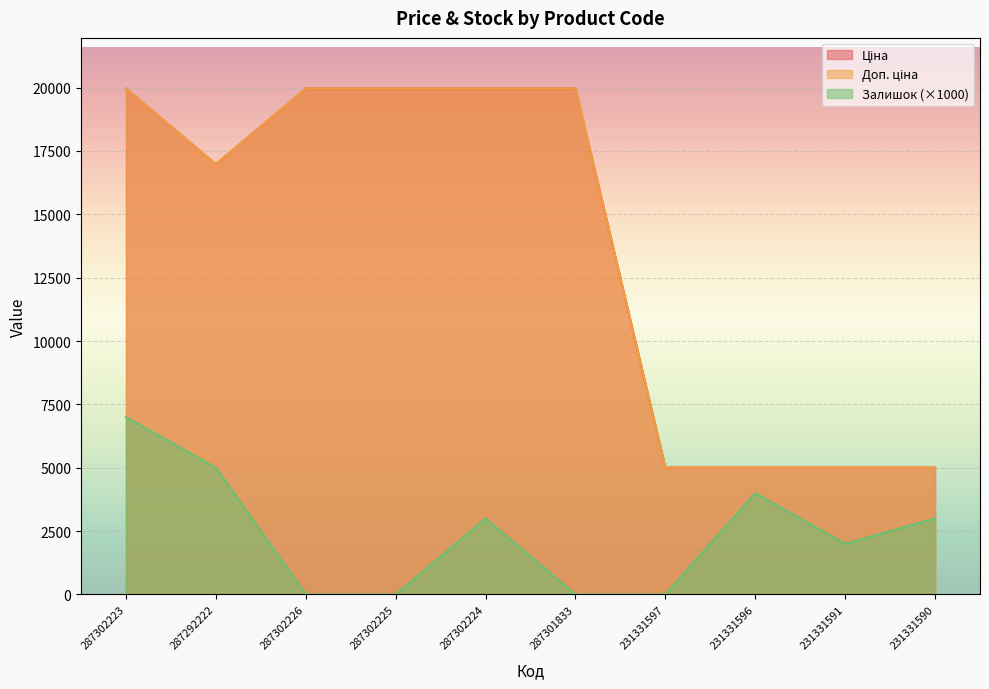

What is the difference between the Доп. ціна values at 287302225 and 287292222?

2987.8